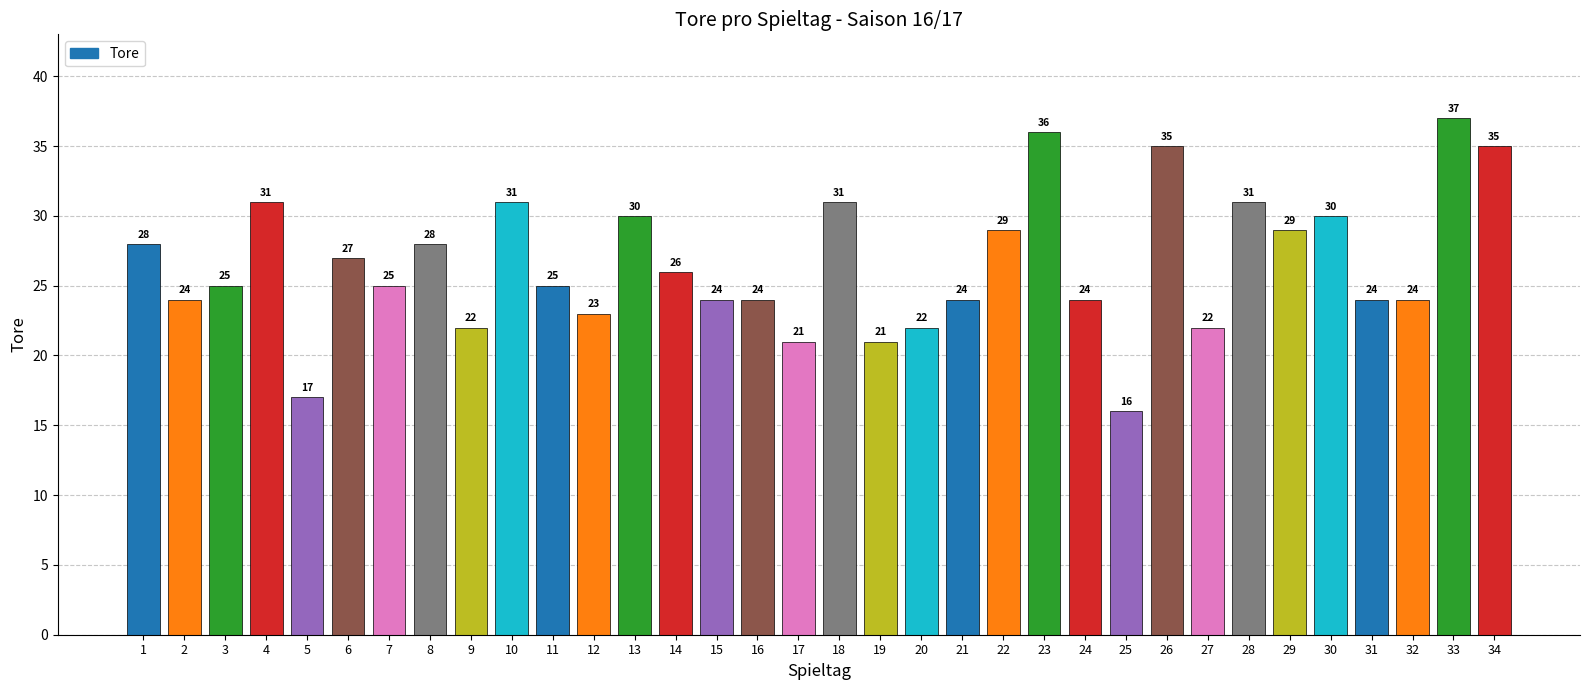

How many bars are there in total?

34